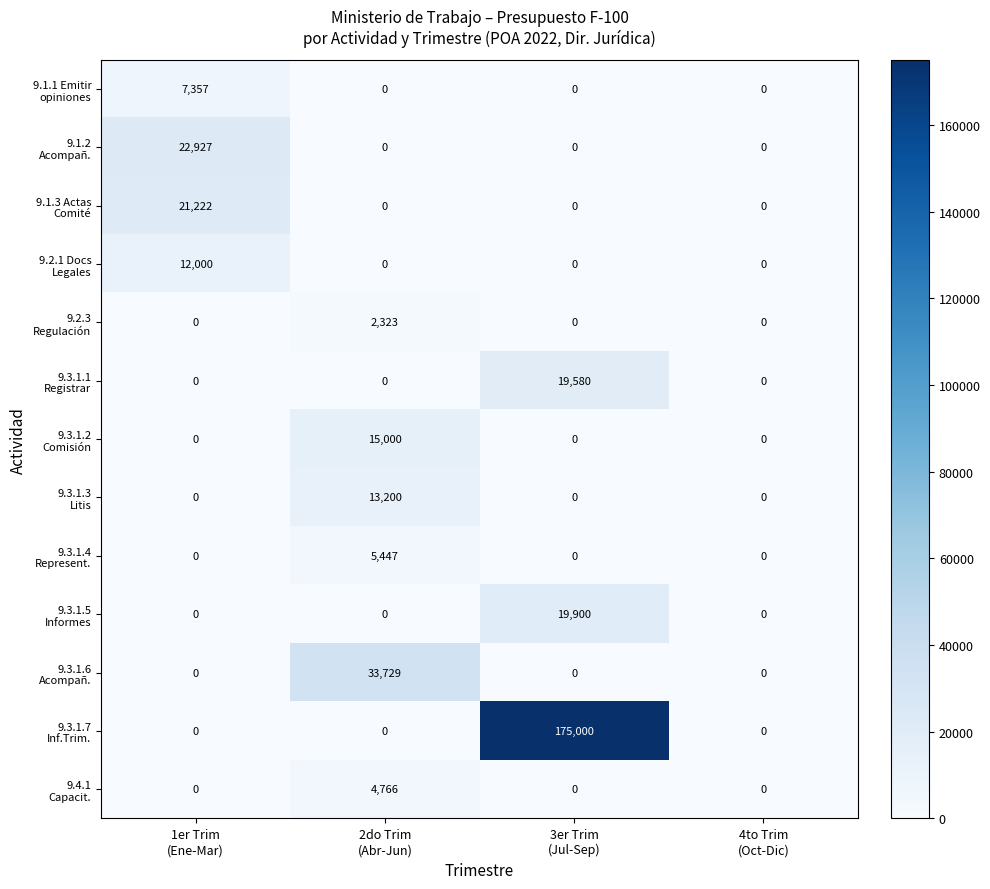

What is the maximum value shown in the chart?

175000